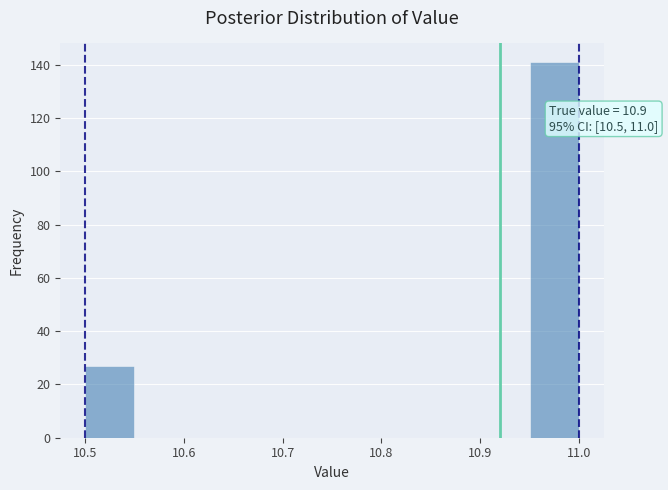

Which range on the x-axis has the tallest bar?

10.95 to 11.00